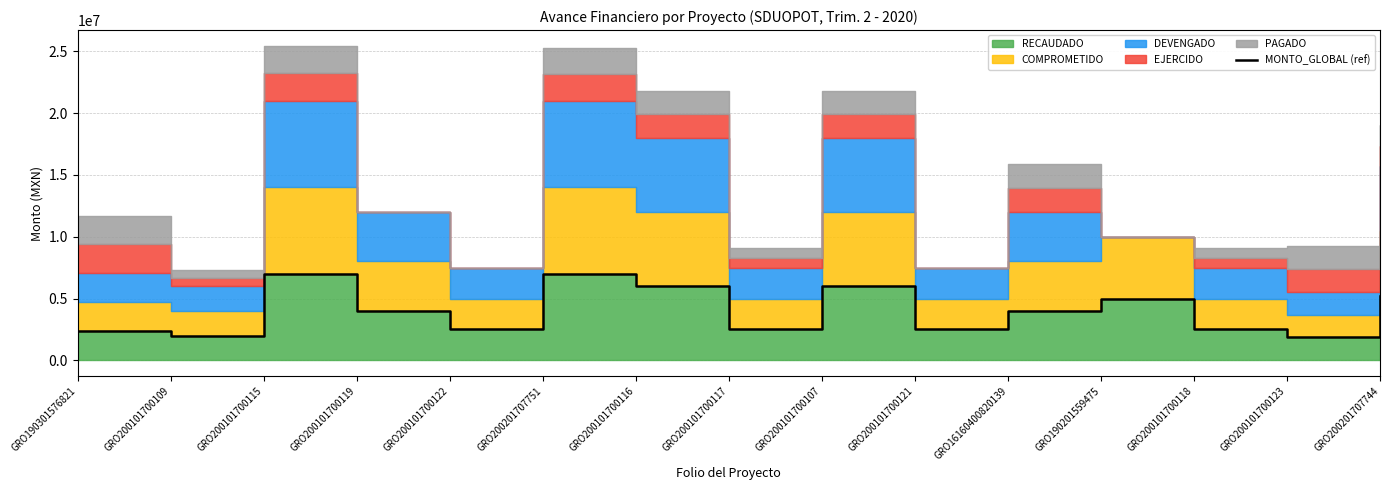

Where does the data first go above 4000000?

GRO200101700115